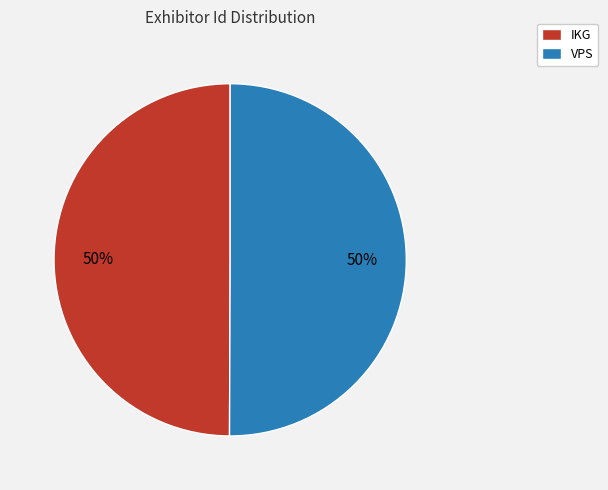

The IKG slice represents 63% of the pie. True or false?

False